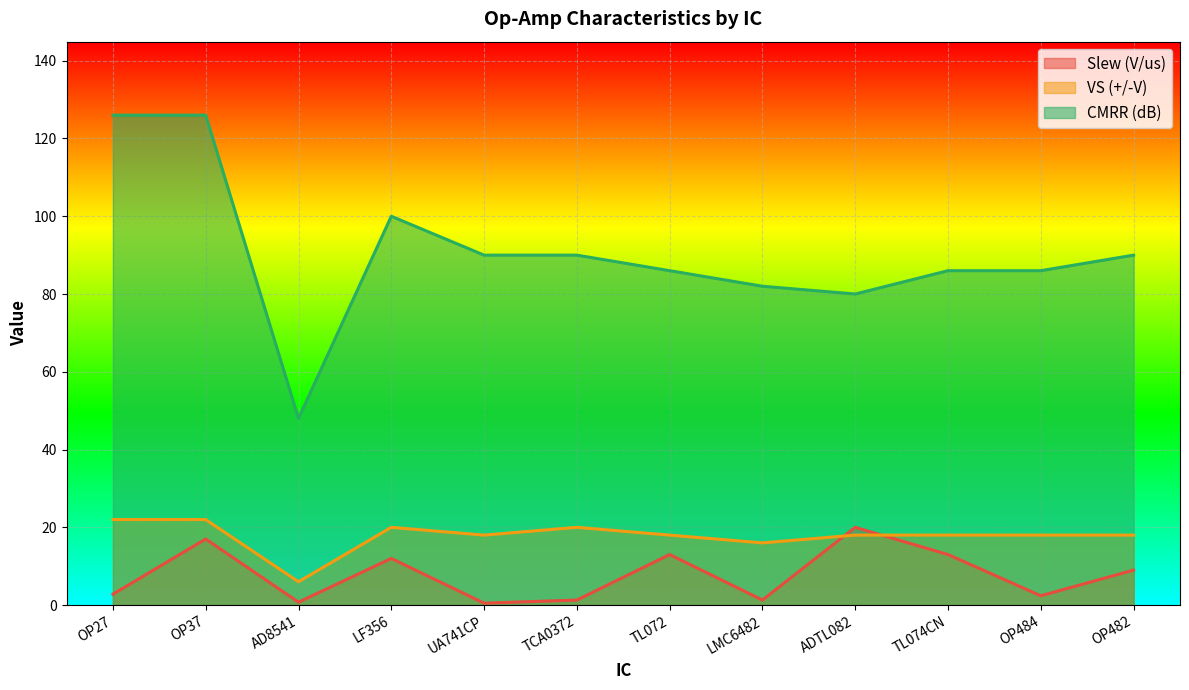

Does the chart display data point markers on the line(s)?

No